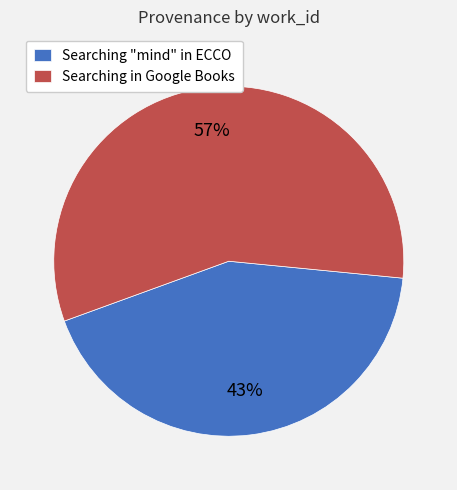

Combined, do Searching in Google Books and Searching "mind" in ECCO account for over 50%?

Yes